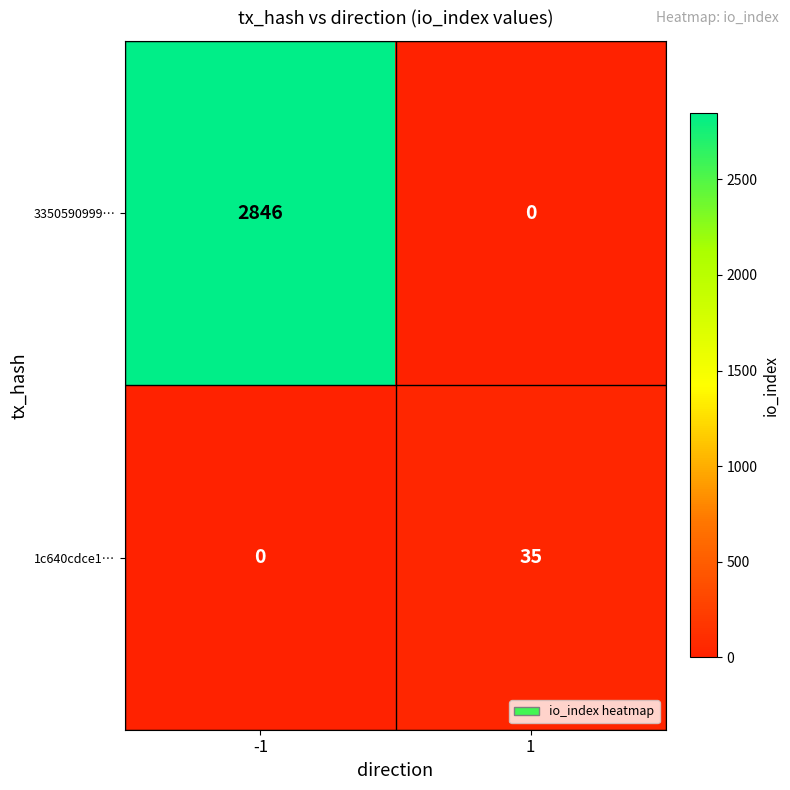

The value of 3350590999… at -1 is 1193. True or false?

False